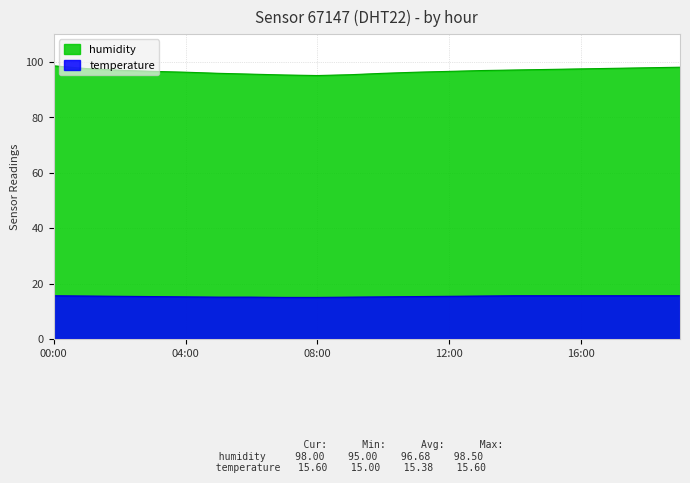

Which label corresponds to the smallest value in the chart?

07:00